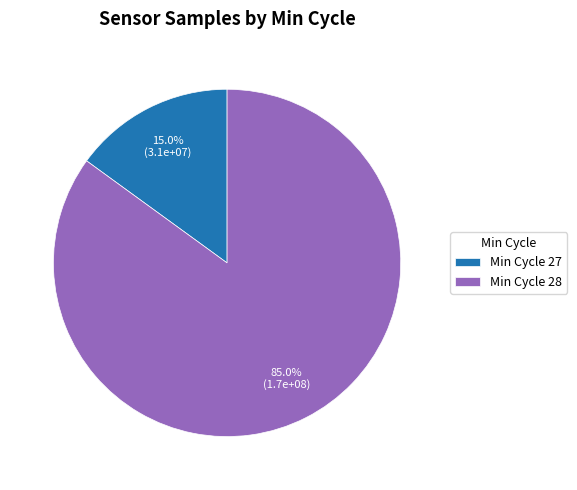

Which slice is the largest?

Min Cycle 28